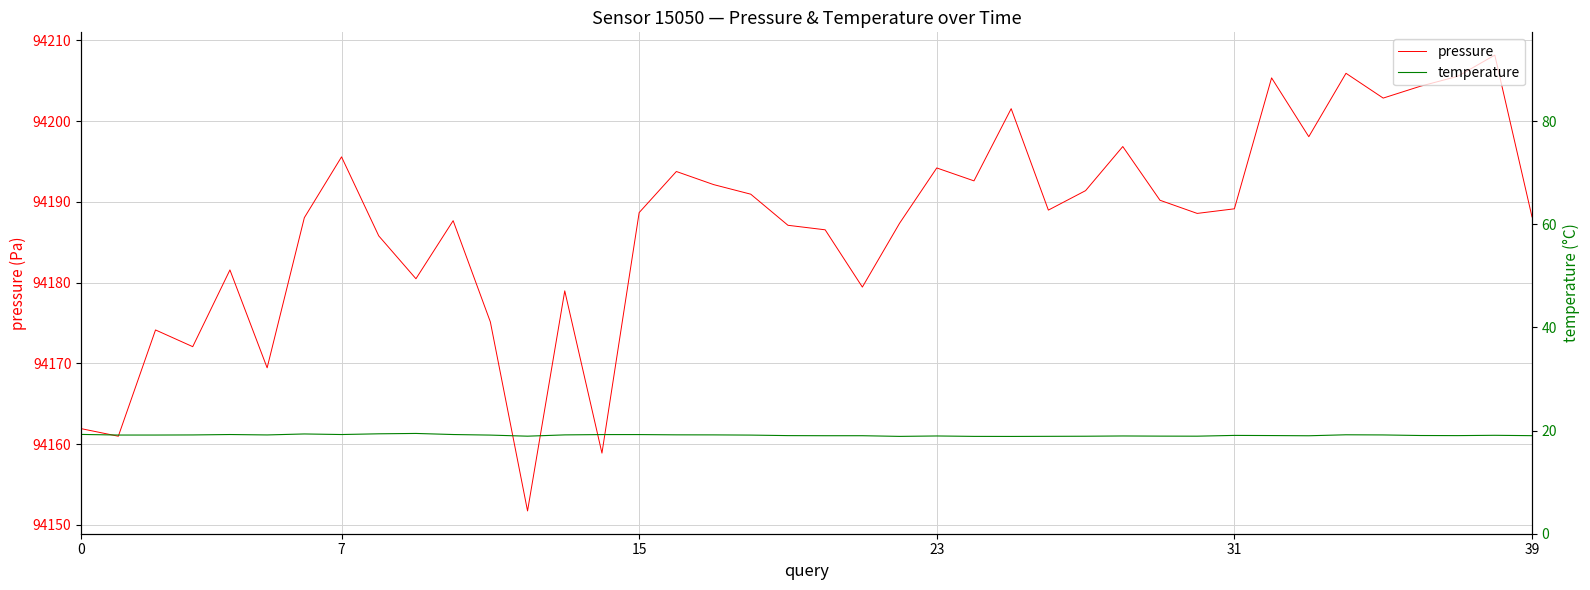

What are all the series names shown in the legend?

pressure, temperature